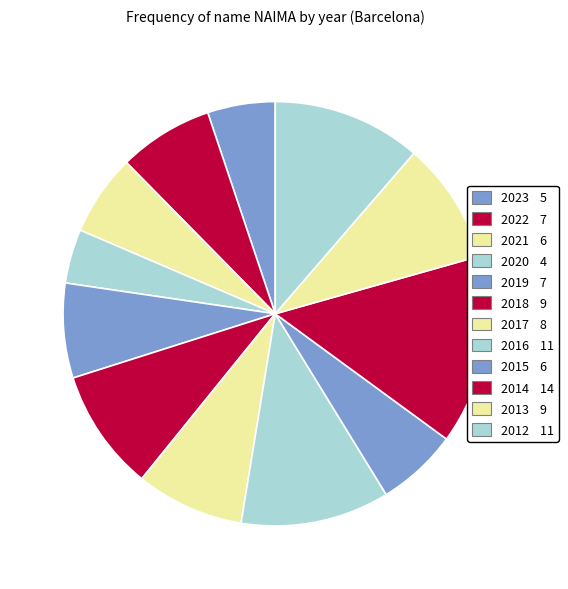

How many segments does this pie chart have?

12